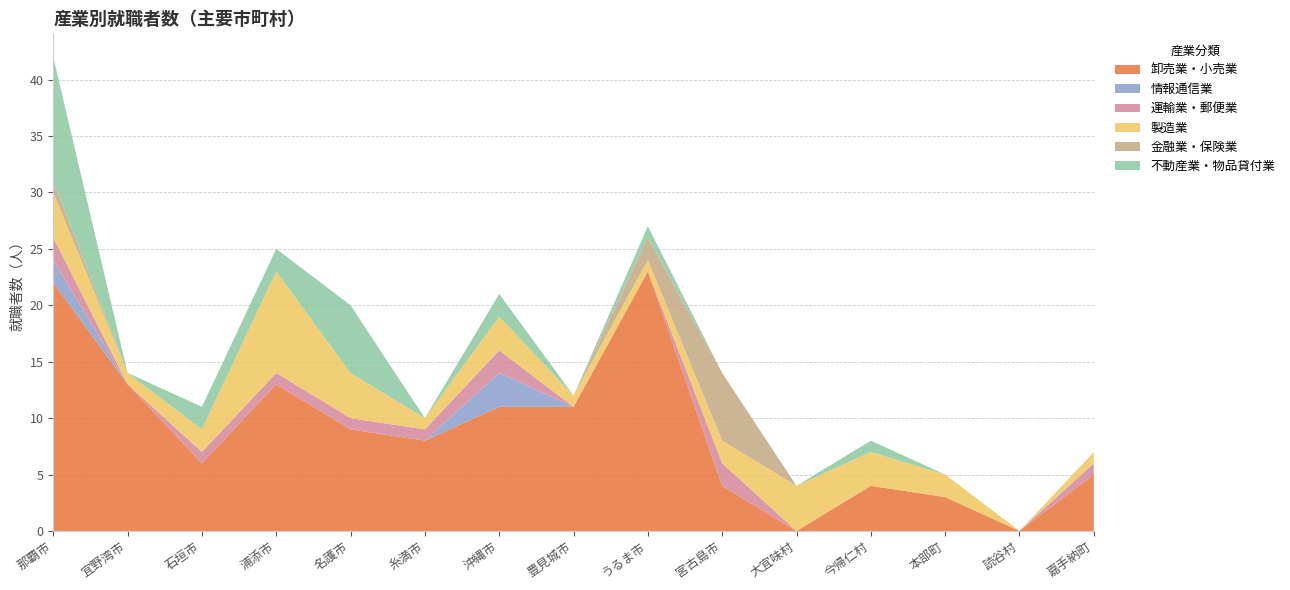

Reading right to left, what are all the values shown in this chart?

卸売業・小売業: 嘉手納町=5	読谷村=0	本部町=3	今帰仁村=4	大宜味村=0	宮古島市=4	うるま市=23	豊見城市=11	沖縄市=11	糸満市=8	名護市=9	浦添市=13	石垣市=6	宜野湾市=13	那覇市=22
情報通信業: 嘉手納町=0	読谷村=0	本部町=0	今帰仁村=0	大宜味村=0	宮古島市=0	うるま市=0	豊見城市=0	沖縄市=3	糸満市=0	名護市=0	浦添市=0	石垣市=0	宜野湾市=0	那覇市=2
運輸業・郵便業: 嘉手納町=1	読谷村=0	本部町=0	今帰仁村=0	大宜味村=0	宮古島市=2	うるま市=0	豊見城市=0	沖縄市=2	糸満市=1	名護市=1	浦添市=1	石垣市=1	宜野湾市=0	那覇市=2
製造業: 嘉手納町=1	読谷村=0	本部町=2	今帰仁村=3	大宜味村=4	宮古島市=2	うるま市=1	豊見城市=1	沖縄市=3	糸満市=1	名護市=4	浦添市=9	石垣市=2	宜野湾市=1	那覇市=4
金融業・保険業: 嘉手納町=0	読谷村=0	本部町=0	今帰仁村=0	大宜味村=0	宮古島市=6	うるま市=2	豊見城市=0	沖縄市=0	糸満市=0	名護市=0	浦添市=0	石垣市=0	宜野湾市=0	那覇市=1
不動産業・物品貸付業: 嘉手納町=0	読谷村=0	本部町=0	今帰仁村=1	大宜味村=0	宮古島市=0	うるま市=1	豊見城市=0	沖縄市=2	糸満市=0	名護市=6	浦添市=2	石垣市=2	宜野湾市=0	那覇市=11